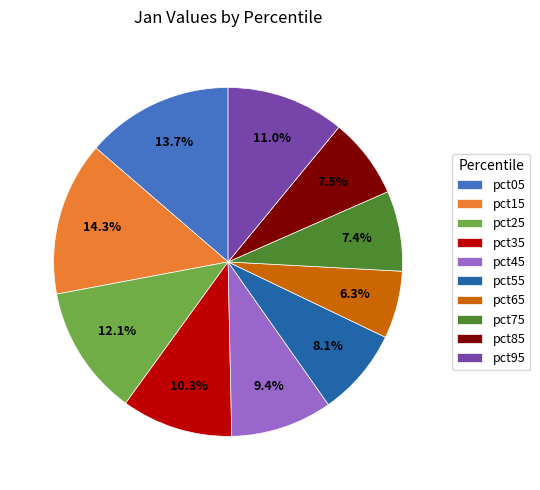

How many slices are in this pie chart?

10